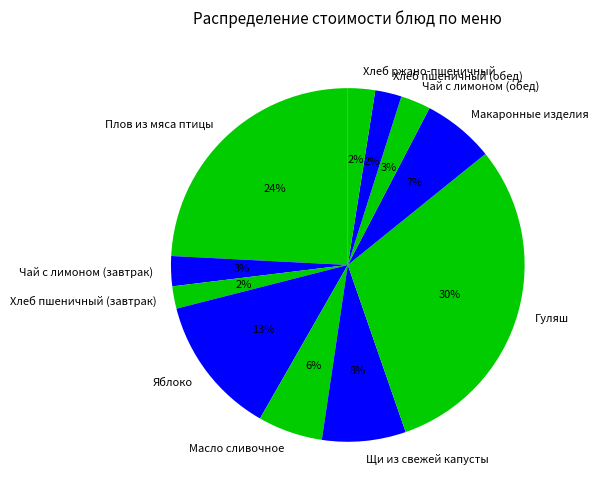

How many slices are in this pie chart?

11